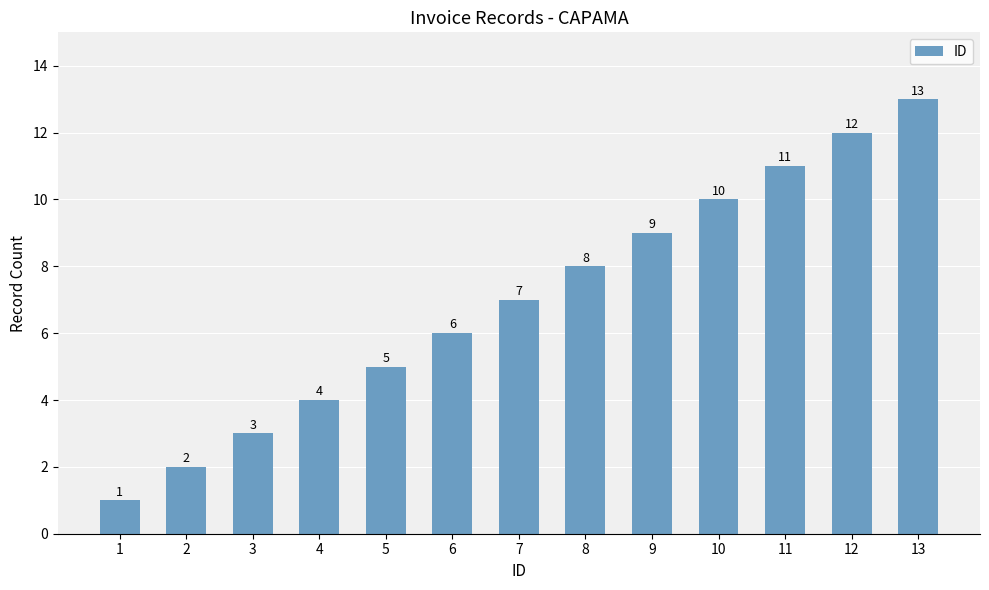

What is the change in value from 3 to 10?

+7